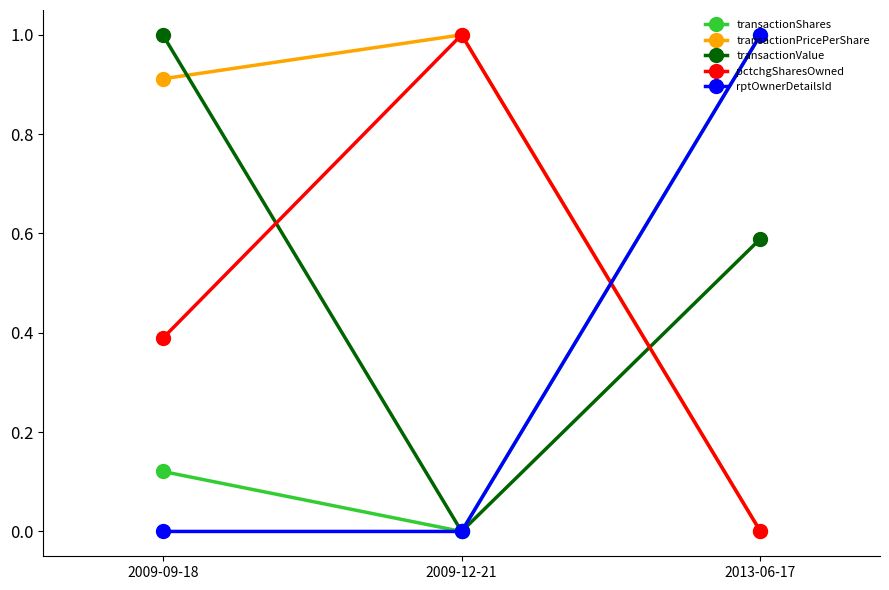

Which series has the largest total across all categories?

transactionPricePerShare